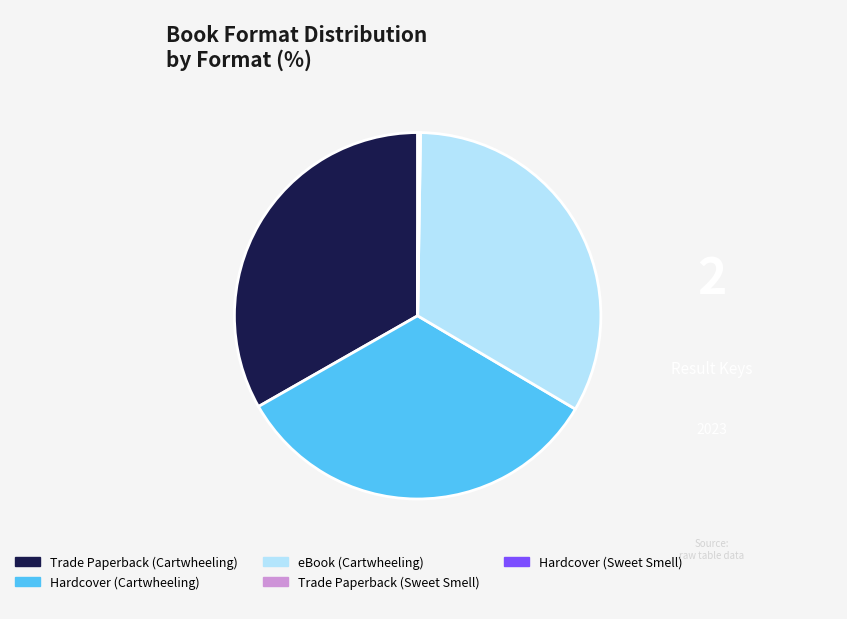

What is the ratio of the value at Trade Paperback (Cartwheeling) to the value at Hardcover (Cartwheeling)?

1.0